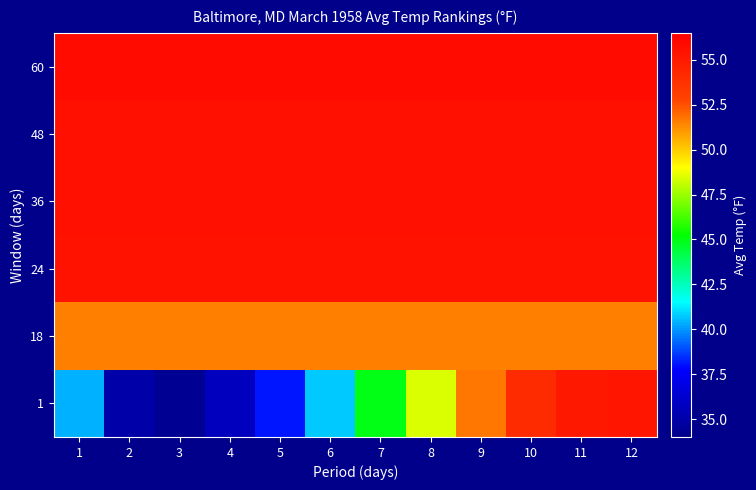

At how many categories does at least one series exceed 42?

12